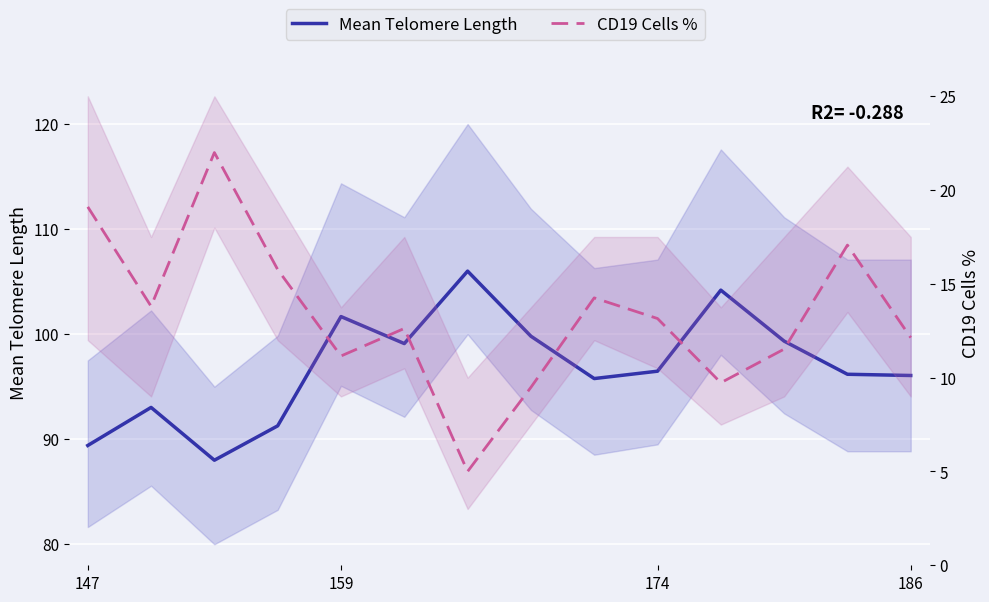

Rank the series by their average value, from lowest to highest.

CD19 Cells %, Mean Telomere Length